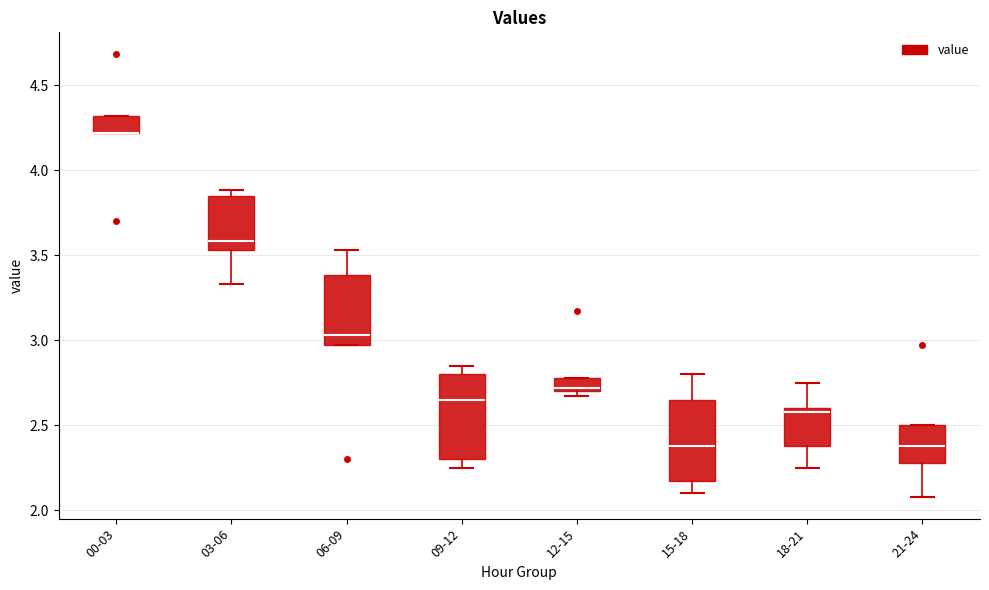

Where is the upper edge of the box for 18-21 on the y-axis? The values are not printed on the chart, so give them approximately, as read against the axis.

2.60